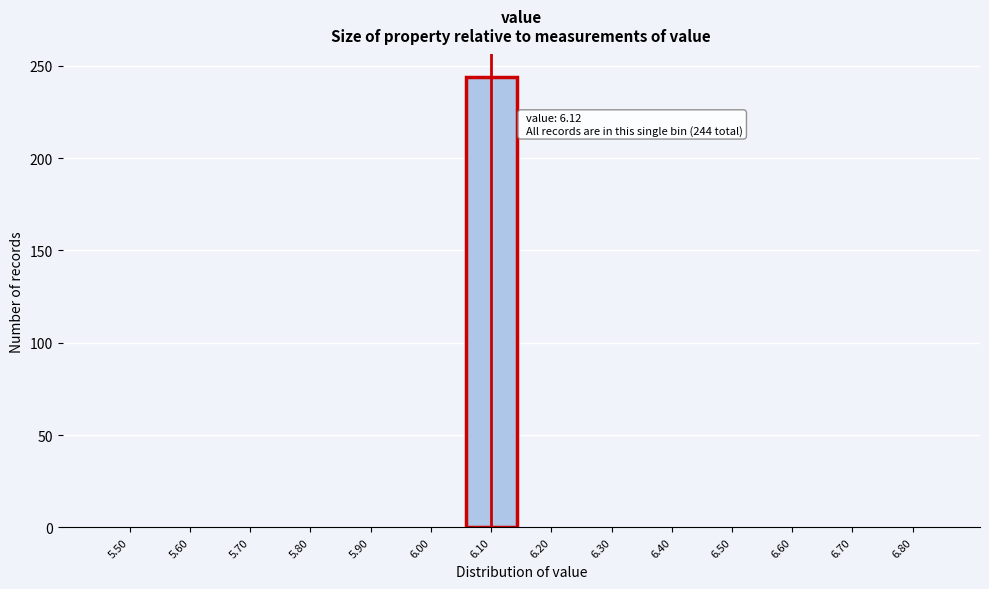

Reading left to right, extract all data points from this chart.

5.50=0	5.60=0	5.70=0	5.80=0	5.90=0	6.00=0	6.10=244	6.20=0	6.30=0	6.40=0	6.50=0	6.60=0	6.70=0	6.80=0